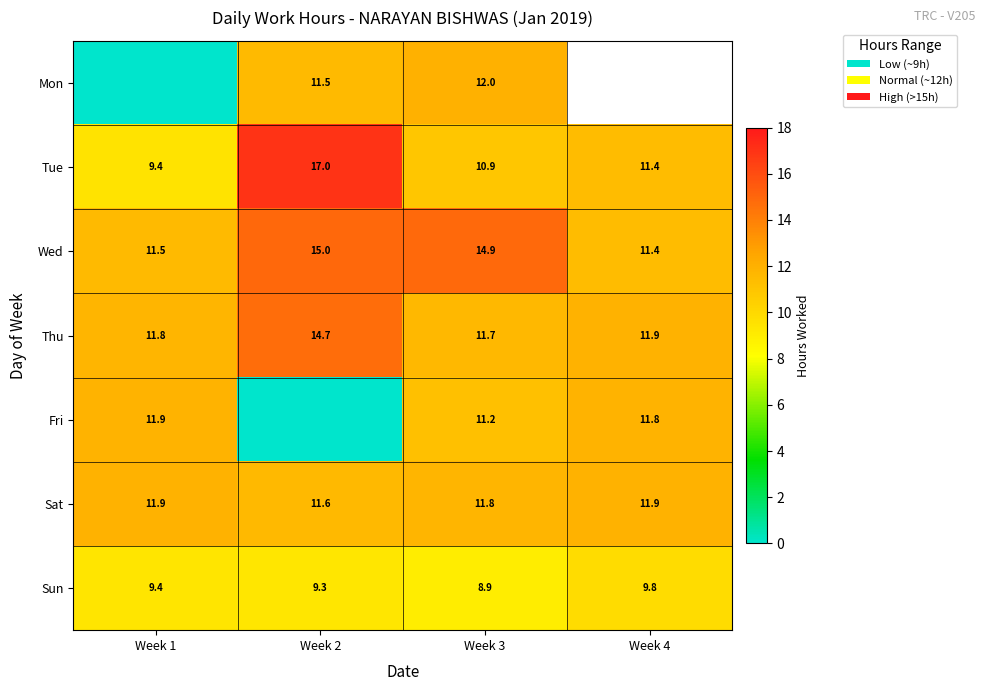

Rank the series at Week 3 from highest to lowest value.

Wed, Mon, Sat, Thu, Fri, Tue, Sun